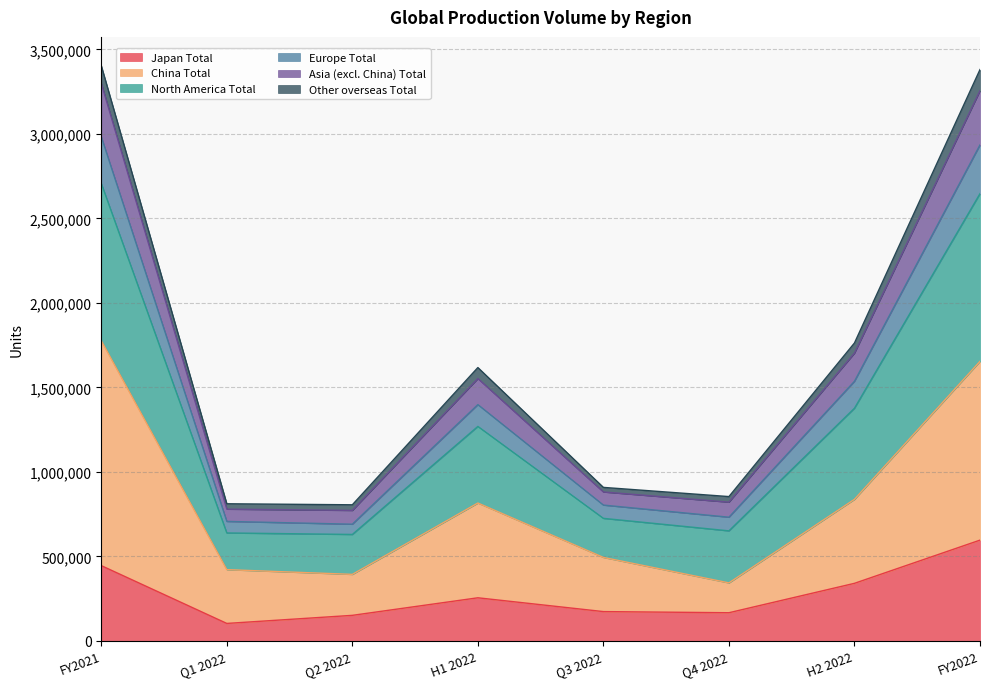

Between Q2 2022 and H2 2022, which series saw the biggest shift?

North America Total